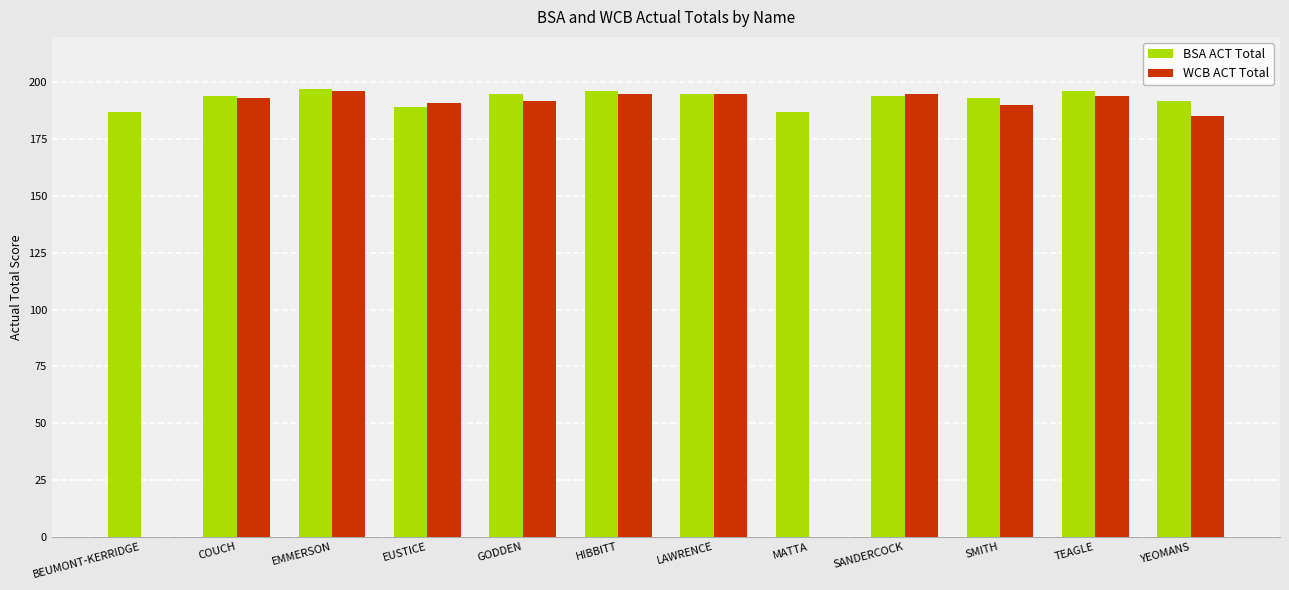

What are all the series names shown in the legend?

BSA ACT Total, WCB ACT Total